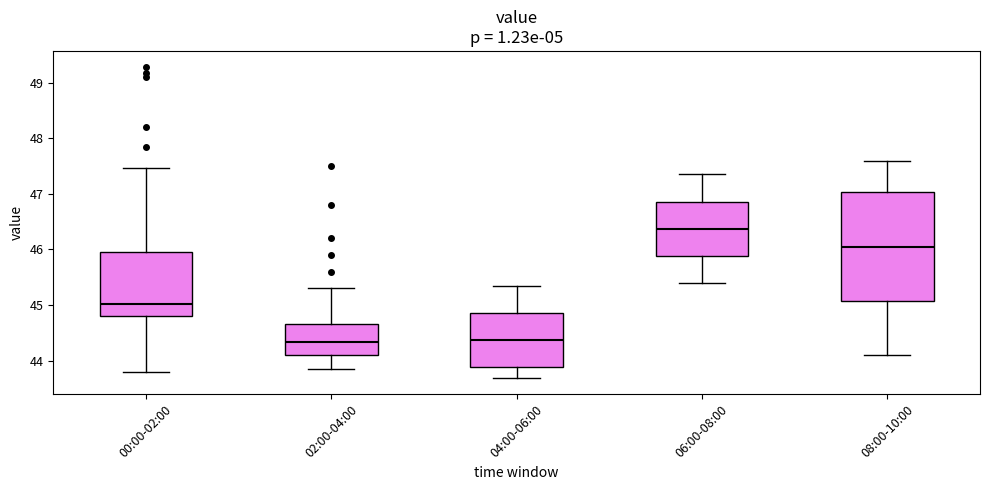

Where does the lower whisker of the box for 00:00-02:00 end on the y-axis? The values are not printed on the chart, so give them approximately, as read against the axis.

43.8